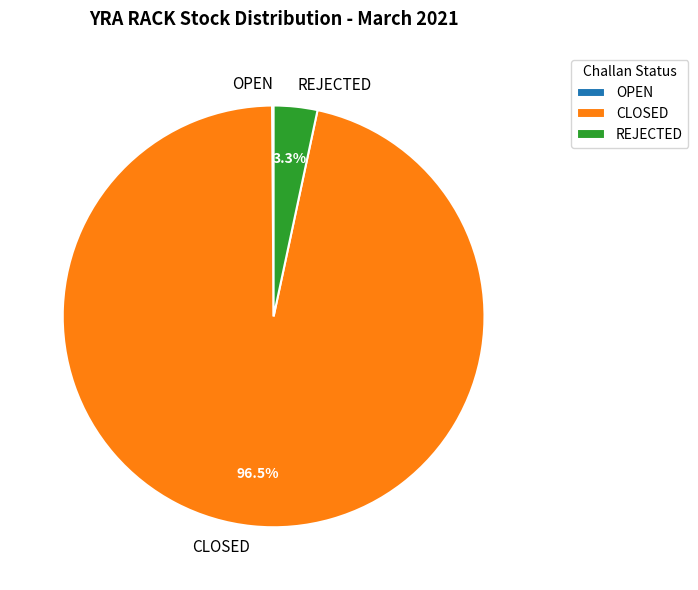

Which slice is the largest?

CLOSED